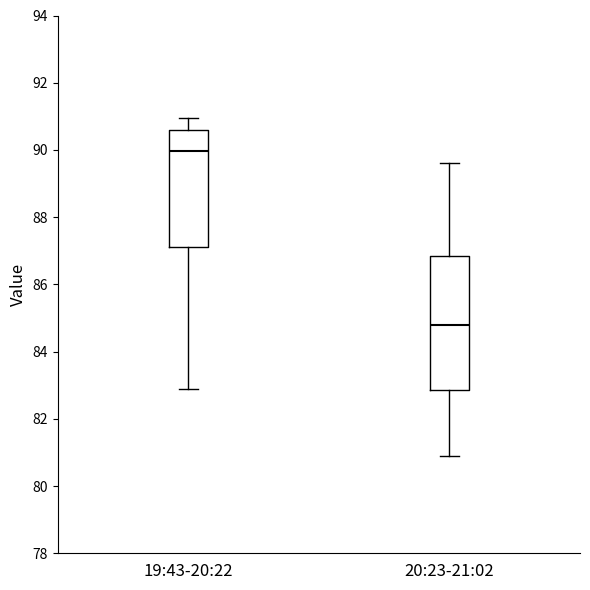

Which box is the tallest, from its lower edge to its upper edge?

20:23-21:02